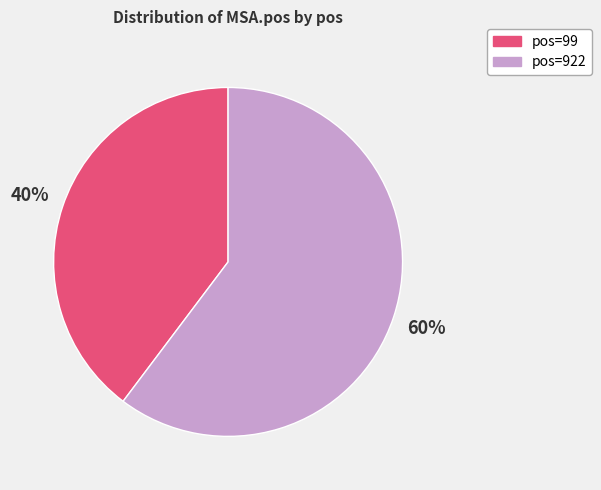

Which has a higher value, pos=99 or pos=922?

pos=922